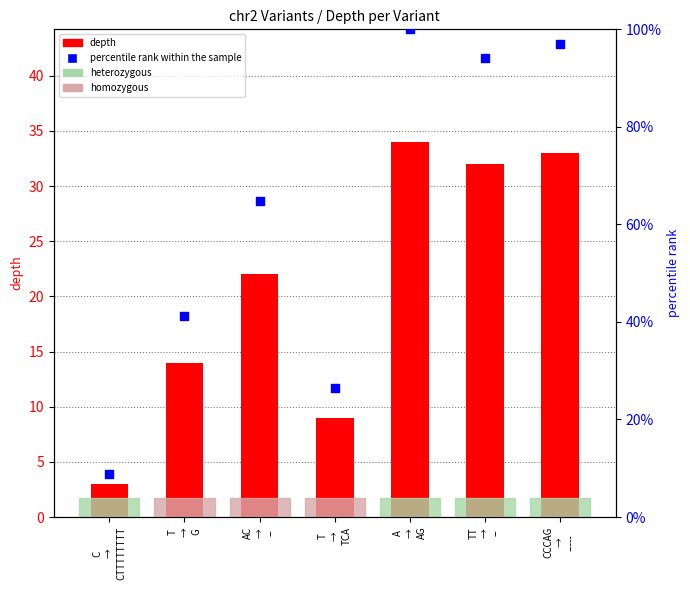

Is the value of depth at TT
→
-- greater than the value of percentile rank within the sample at CCCAG
→
-----?

No